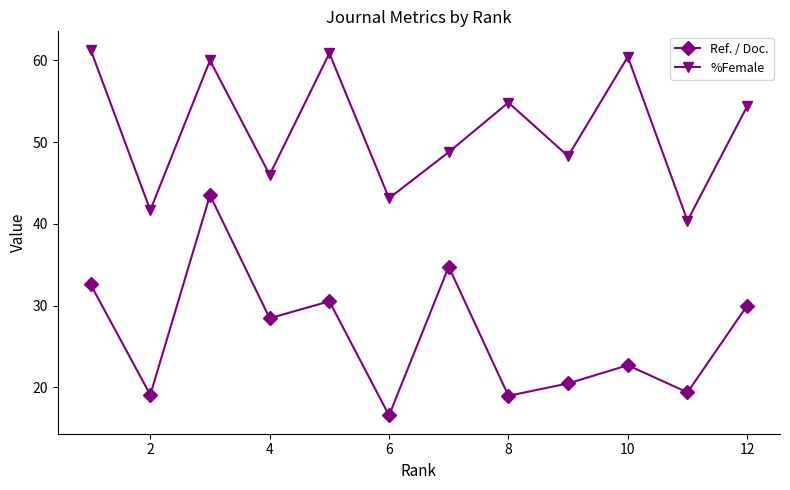

What is the difference between the second highest and second lowest values in the %Female series?

19.2